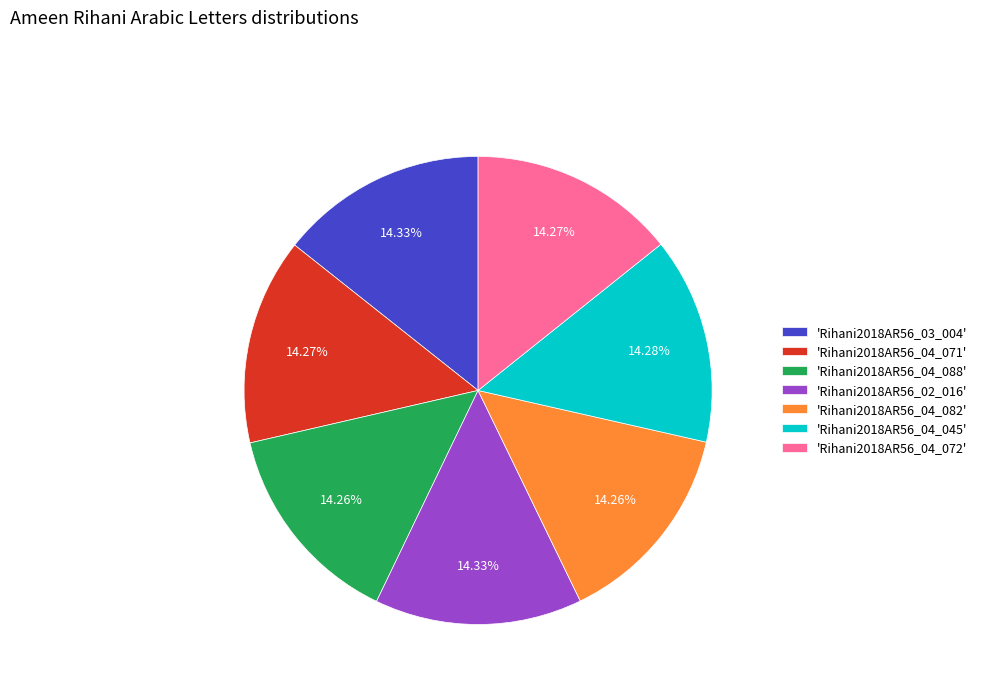

Do 'Rihani2018AR56_04_045' and 'Rihani2018AR56_04_072' together represent more than half of the pie?

No